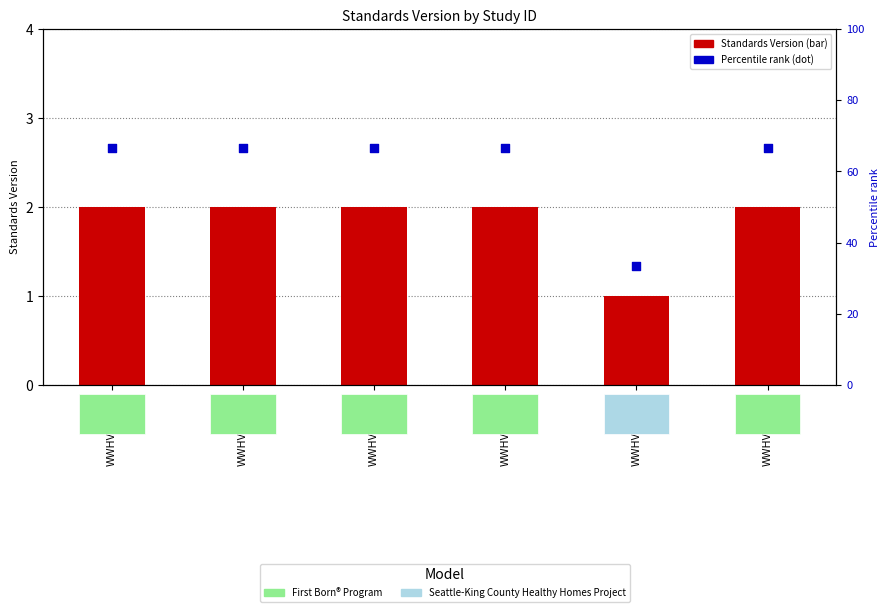

Which series contains the highest Y value?

Percentile rank